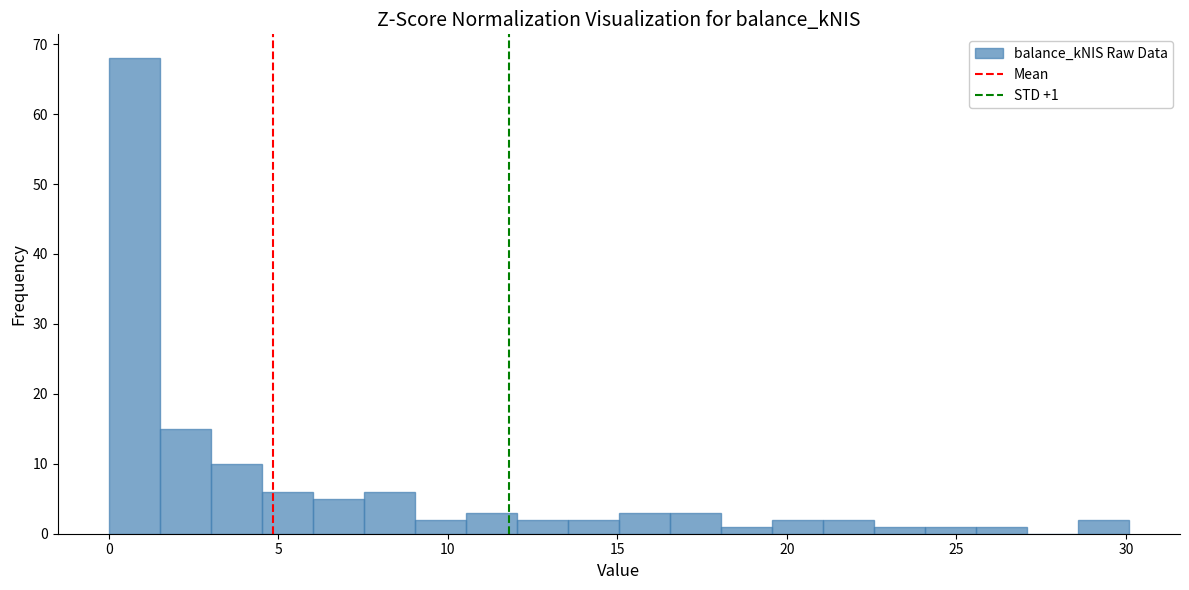

Read against the x-axis, roughly where is the centre of the tallest bar?

1.0